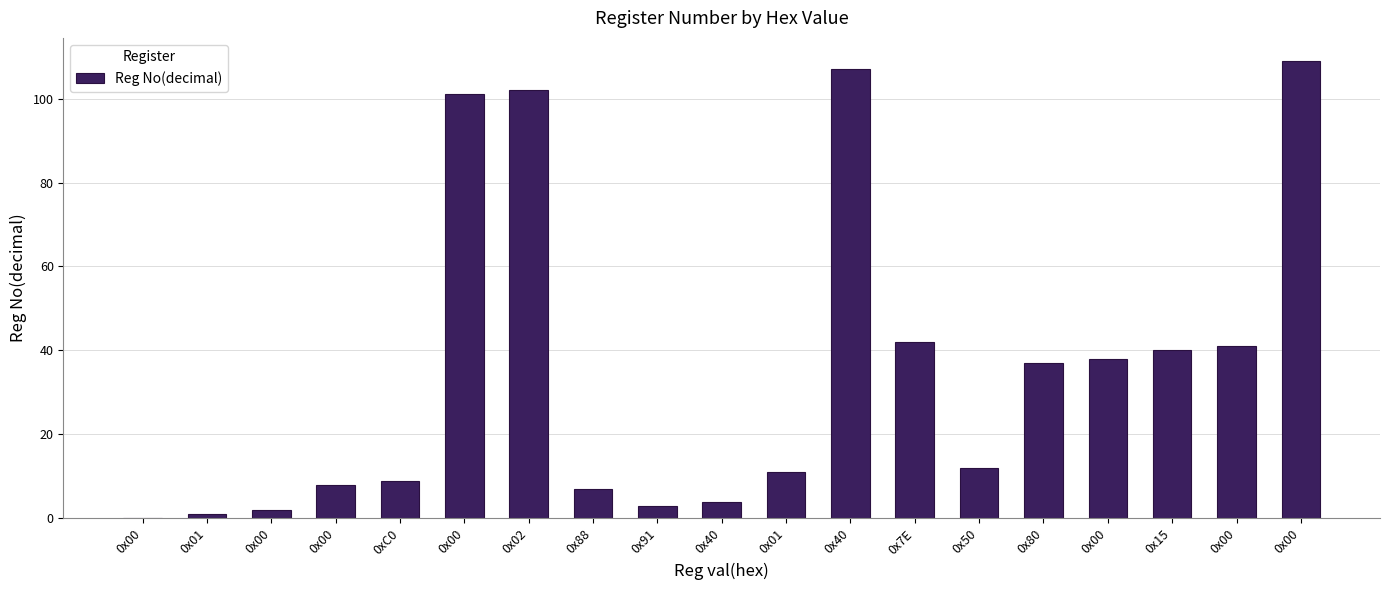

Reading left to right, what are all the values shown in this chart?

0x00=0	0x01=1	0x00=2	0x00=8	0xC0=9	0x00=101	0x02=102	0x88=7	0x91=3	0x40=4	0x01=11	0x40=107	0x7E=42	0x50=12	0x80=37	0x00=38	0x15=40	0x00=41	0x00=109